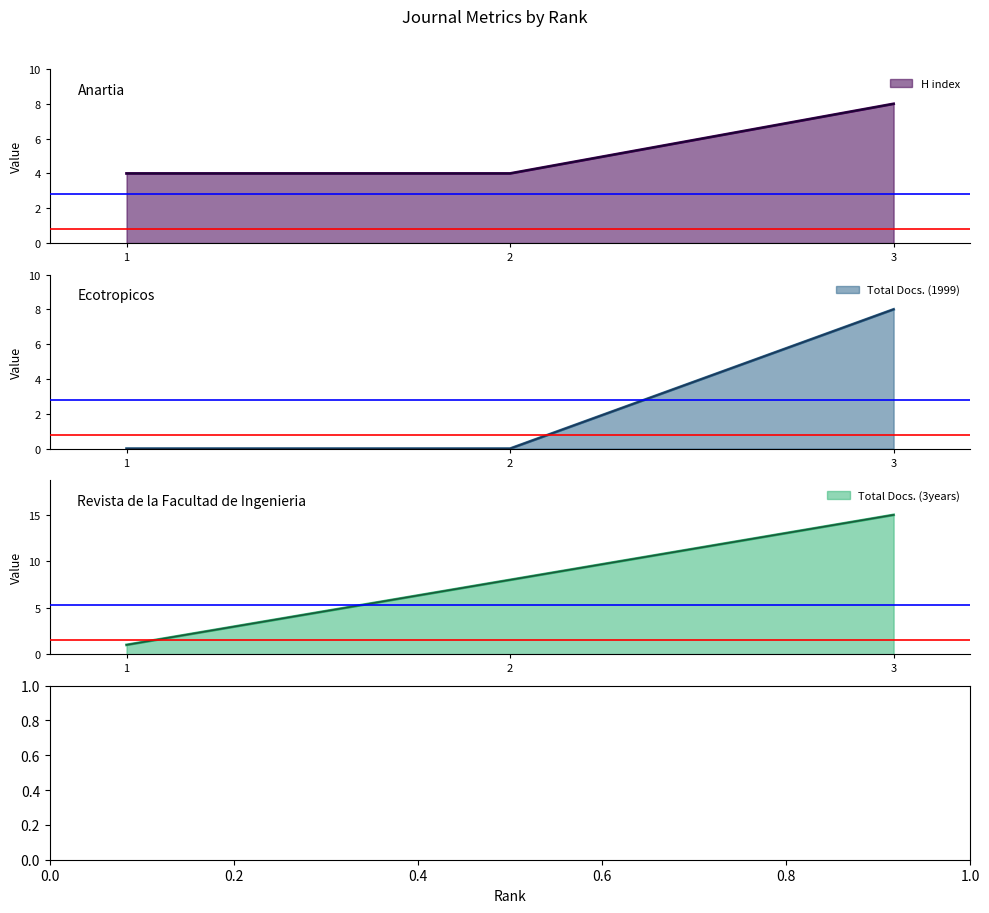

What is the sum of all Citable Docs. (3years) values?

8